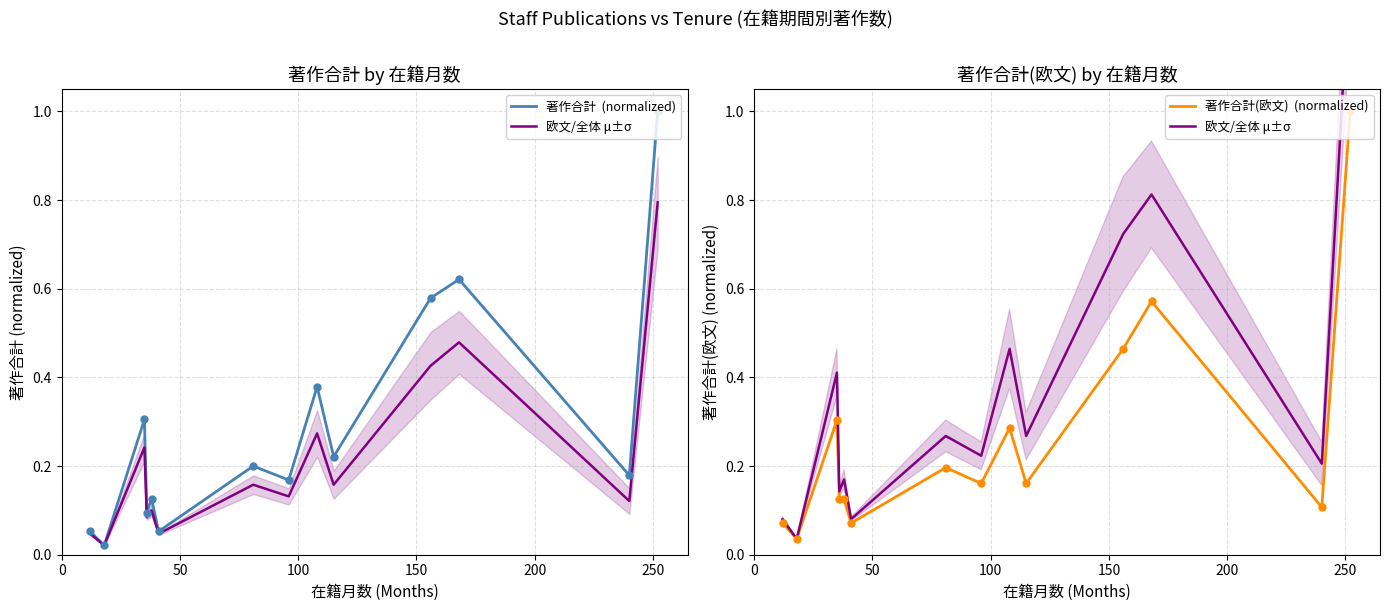

Is the value of 欧文/全体 μ±σ at 0 greater than the value of 著作合計  (normalized) at 13?

No